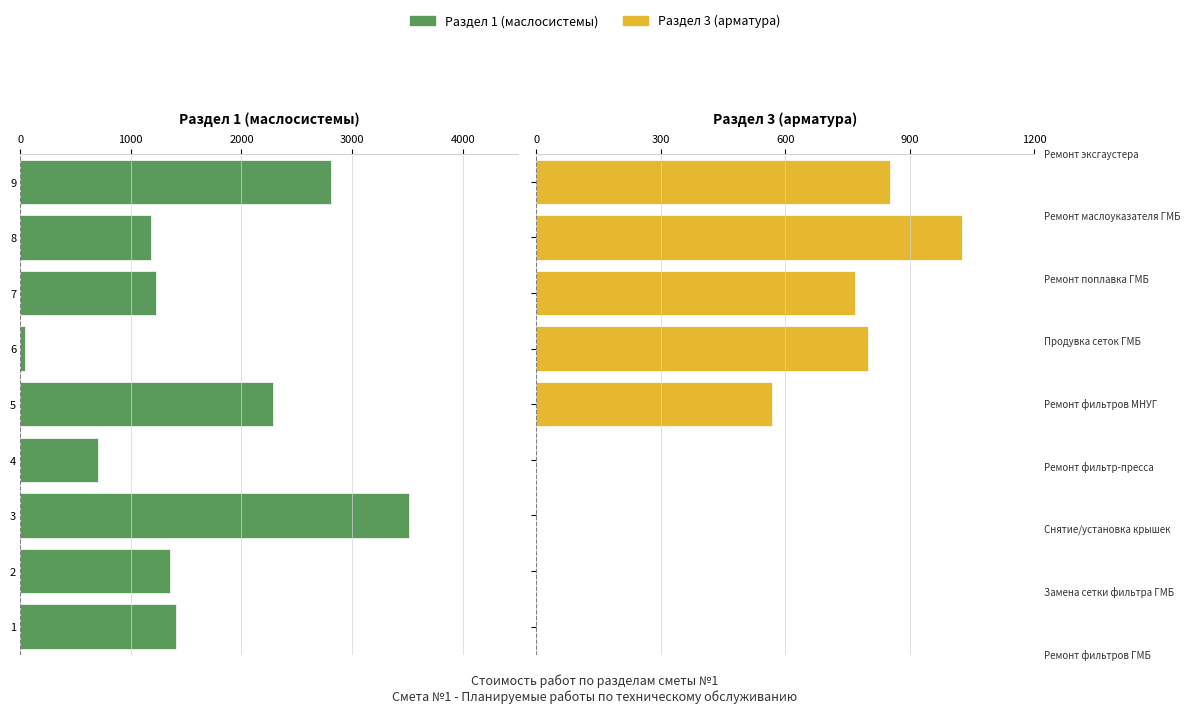

Between 5 and 1, which is larger?

1